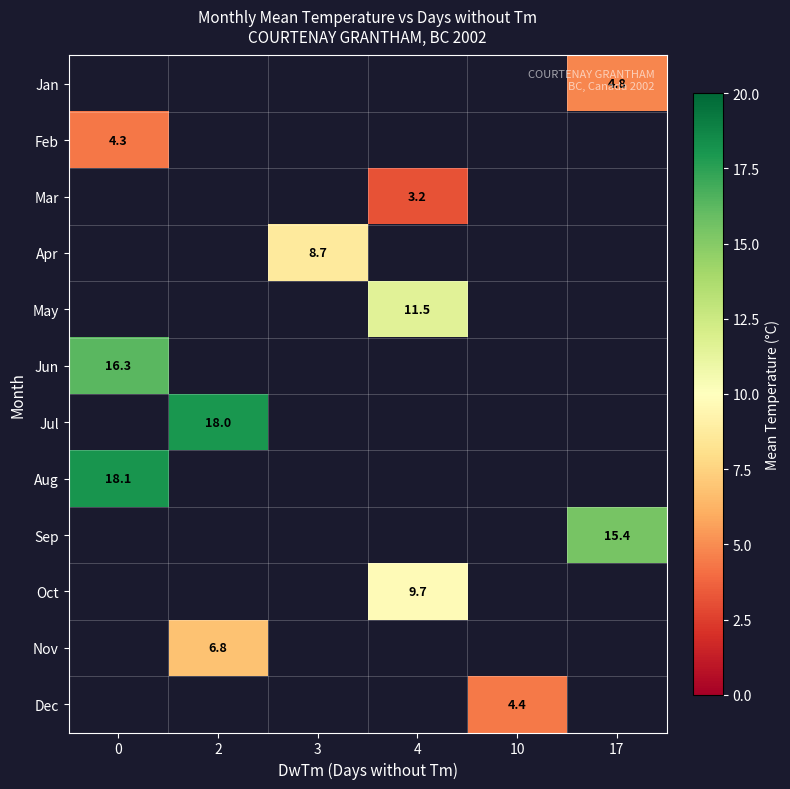

How many categories are shown in the chart?

6